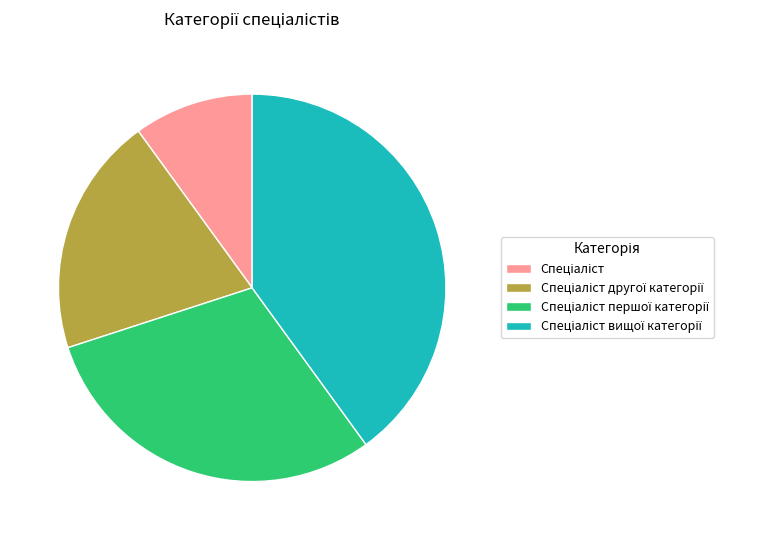

Count the number of slices in the pie.

4